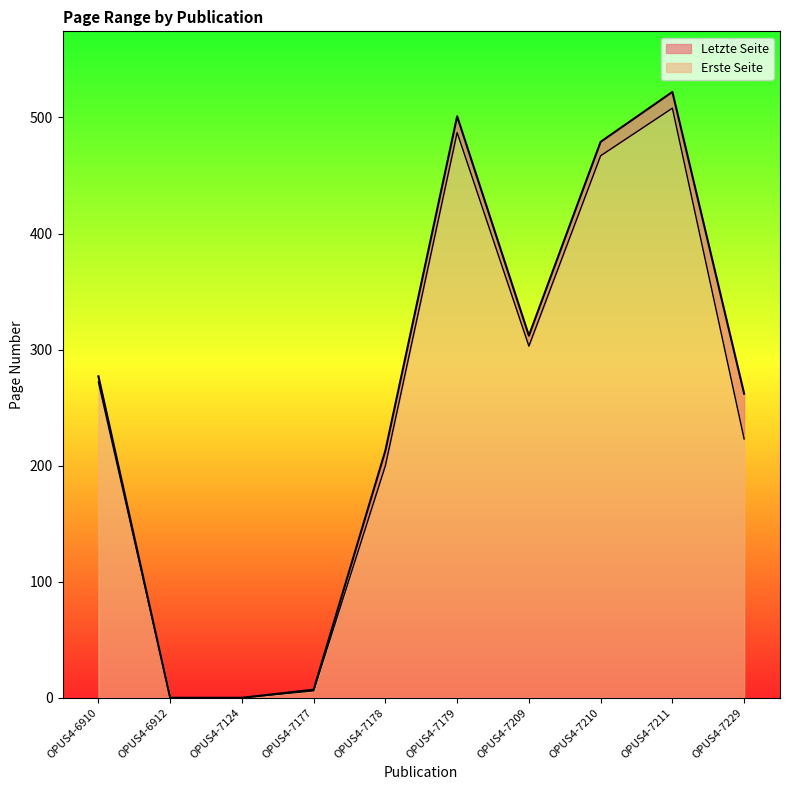

Reading left to right, list all the values displayed in this chart.

Erste Seite: 272	0	0	6	200	487	303	467	508	223
Letzte Seite: 277	0	0	7	213	501	312	479	522	262